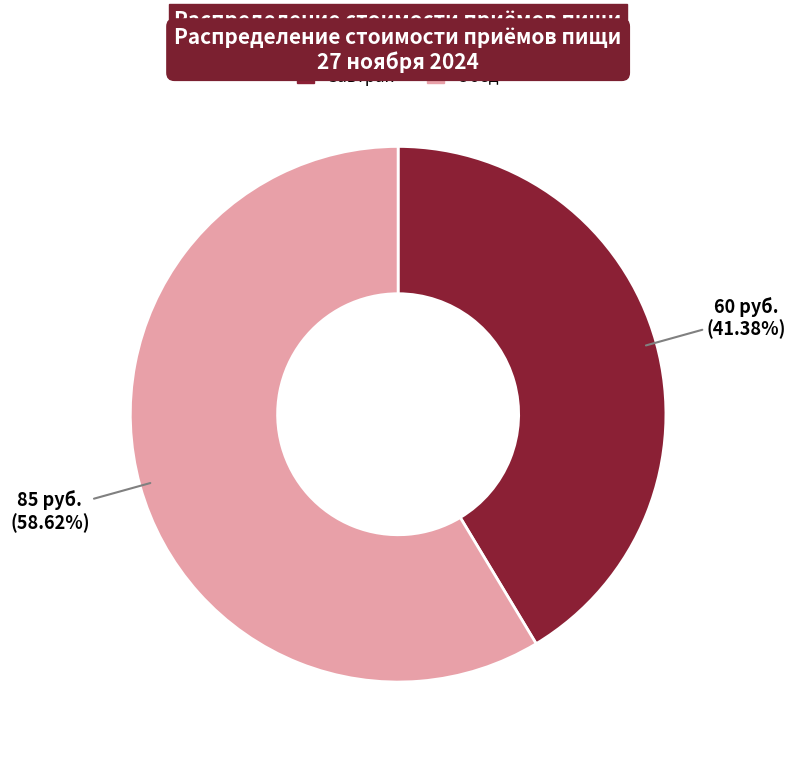

Is Обед the majority of the pie?

Yes